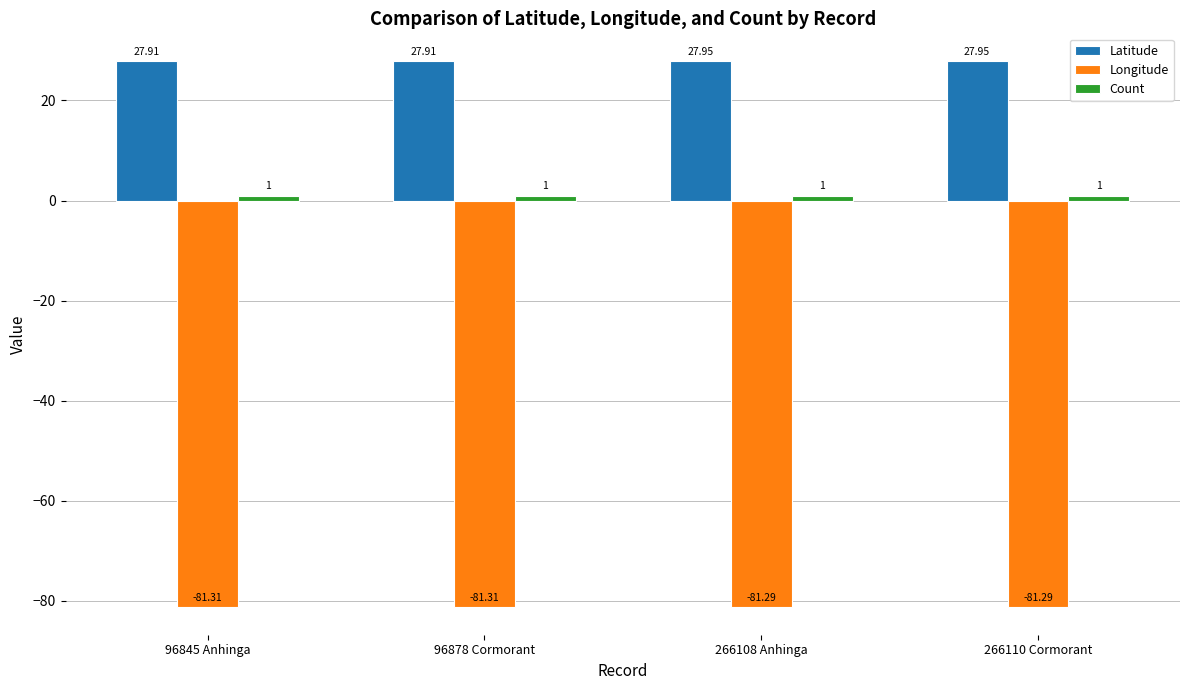

What is the label of the 1st bar from the left?

96845 Anhinga